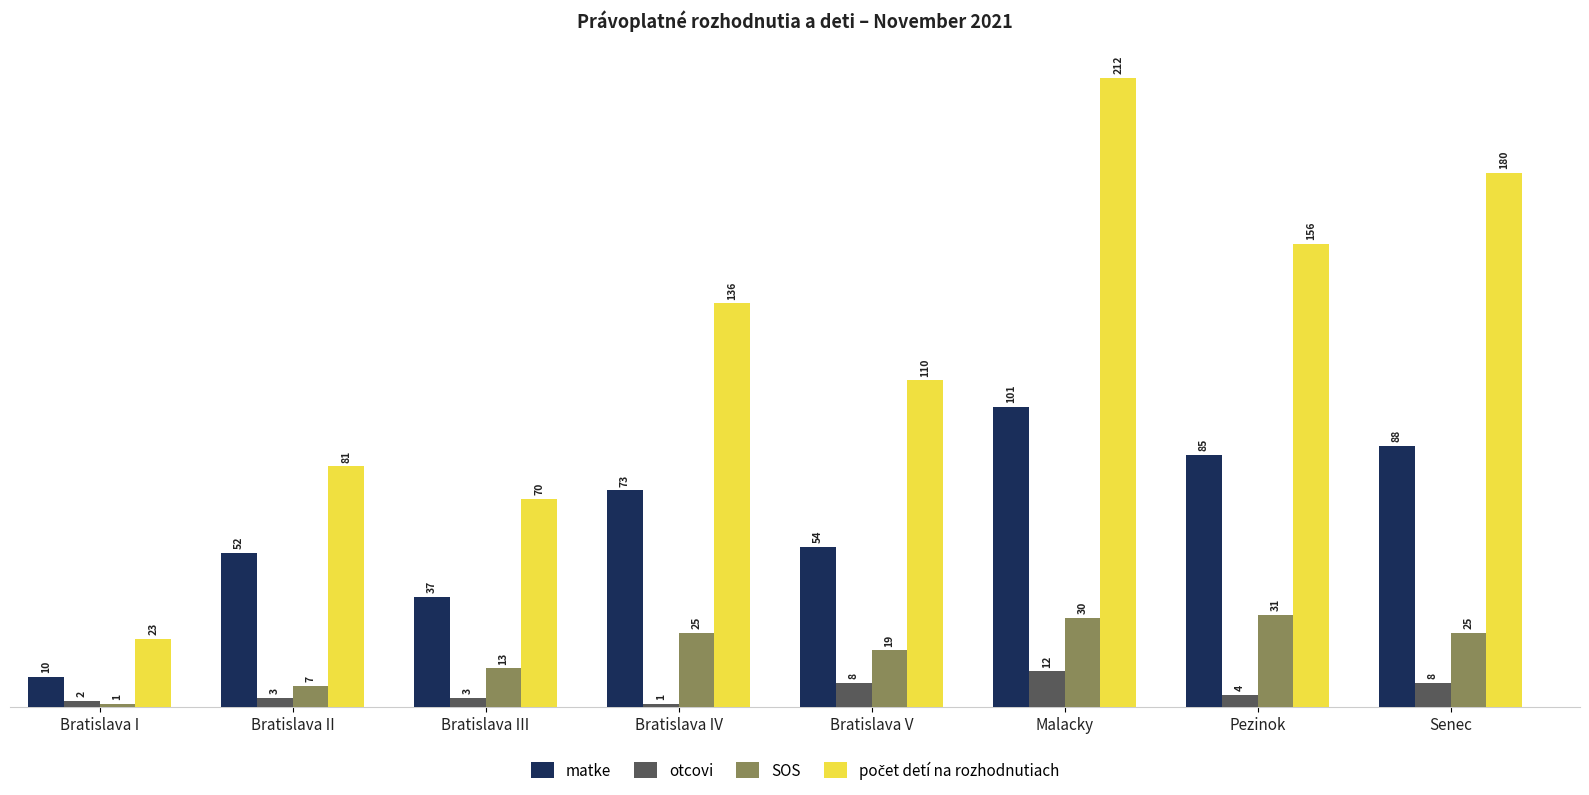

What is the spread (max minus min) of values at Malacky?

200